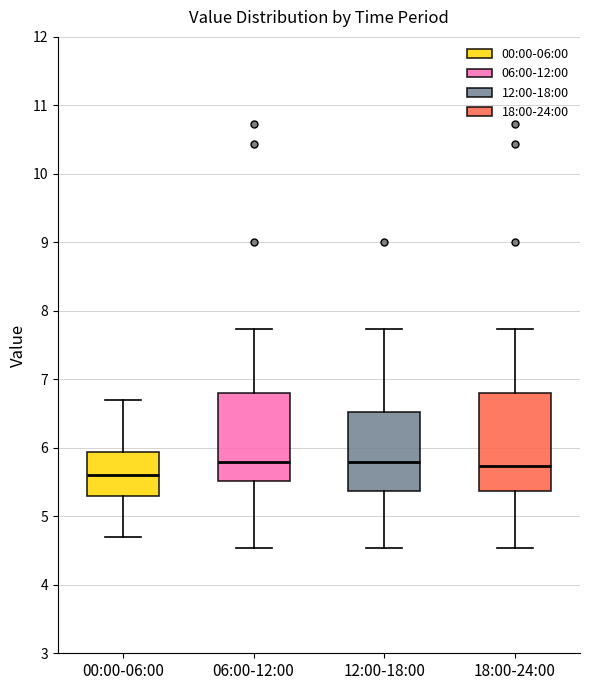

Comparing the boxes themselves (not the whiskers), which one is the tallest?

18:00-24:00